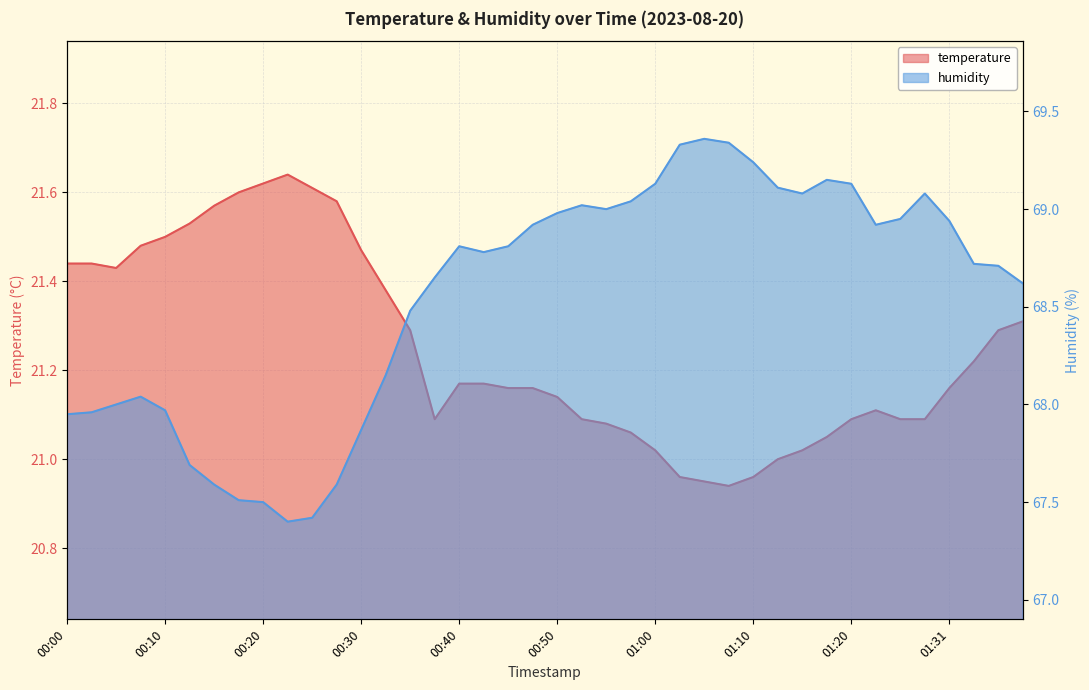

Rank the categories by temperature value from lowest to highest.

01:08, 01:05, 01:02, 01:10, 01:13, 01:00, 01:15, 01:18, 00:57, 00:55, 00:37, 00:52, 01:20, 01:26, 01:29, 01:23, 00:50, 00:45, 00:47, 01:31, 00:40, 00:42, 01:34, 00:35, 01:36, 01:39, 00:32, 00:05, 00:00, 00:02, 00:30, 00:07, 00:10, 00:12, 00:15, 00:27, 00:17, 00:25, 00:20, 00:22